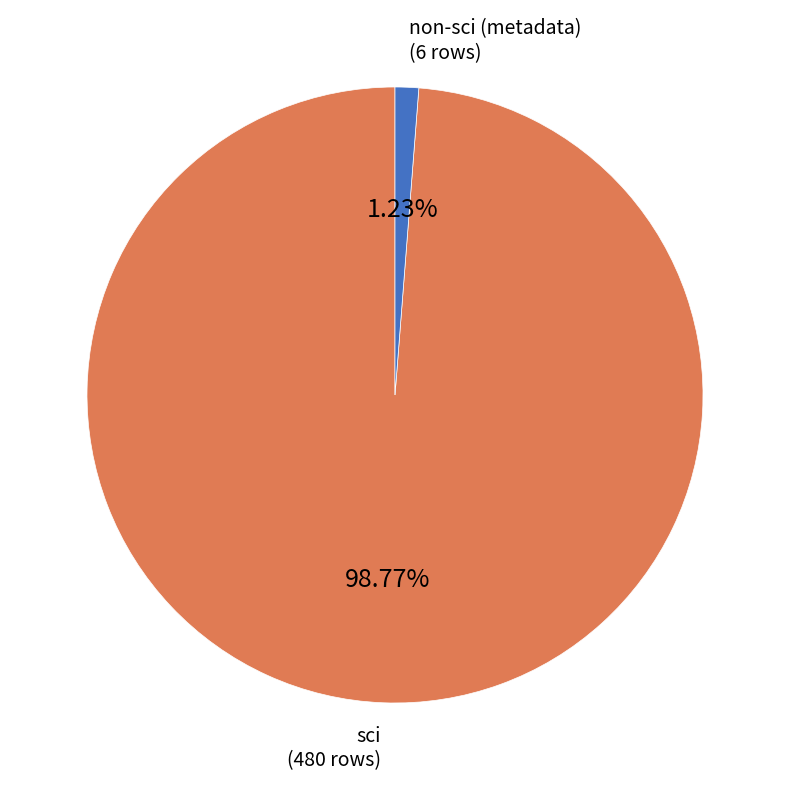

How many slices are in this pie chart?

2